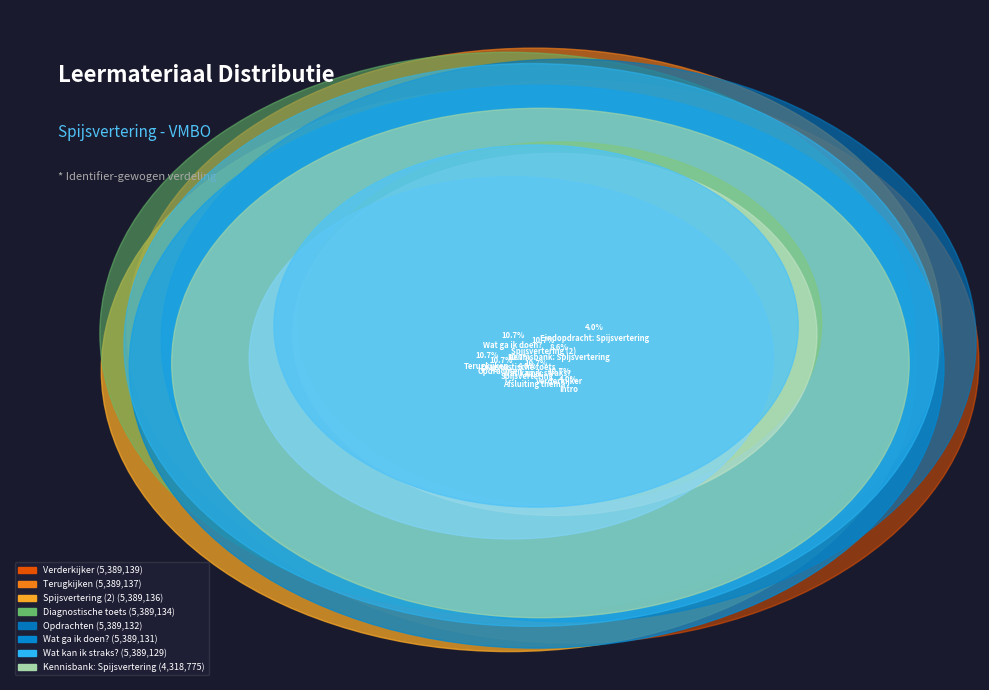

Does Spijsvertering represent more than half of the total?

No